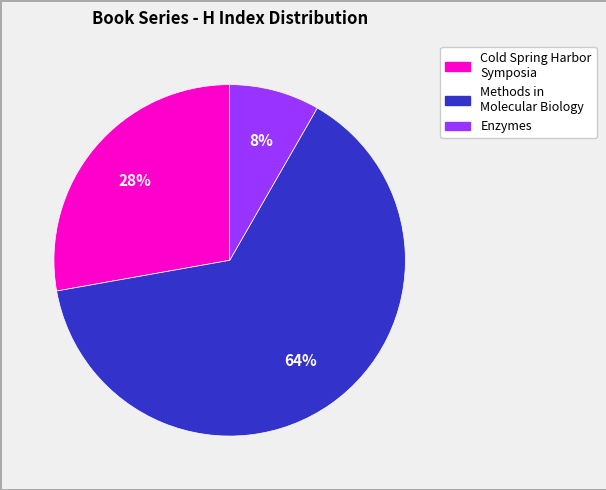

Is there a majority slice in this chart?

Yes